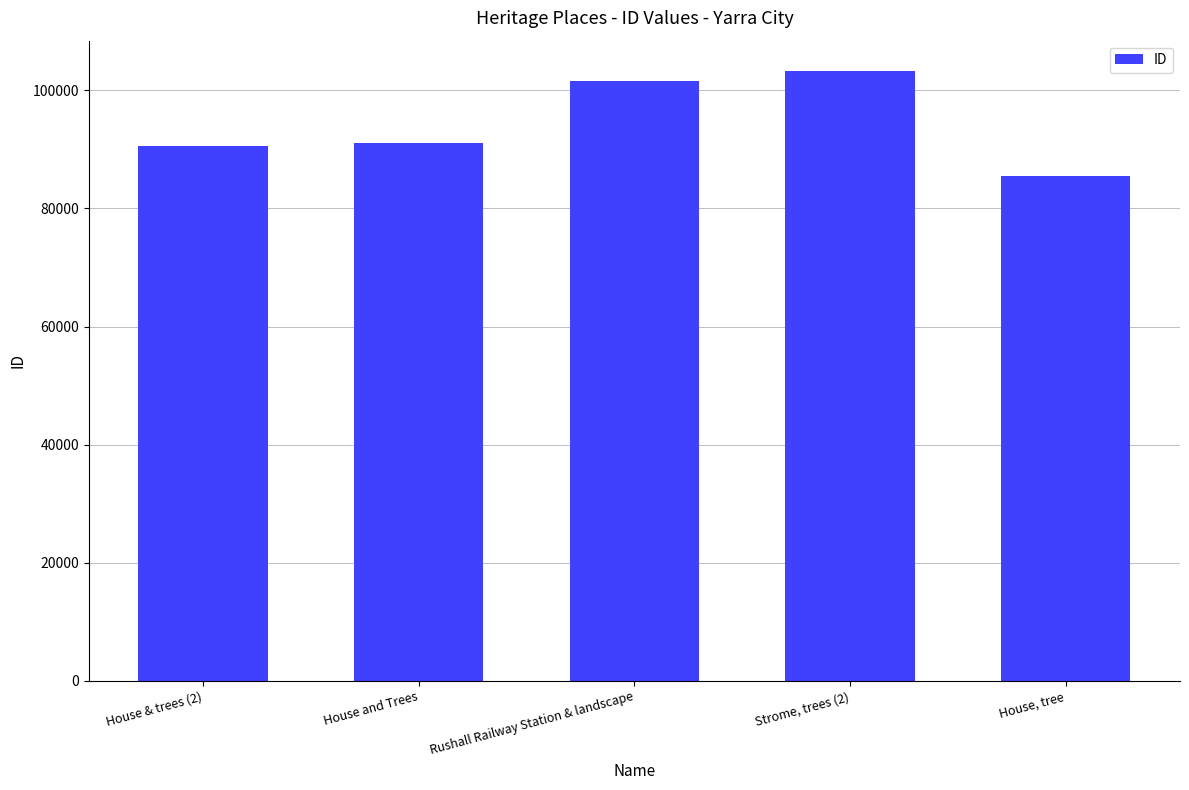

List the labels in order of value, largest first.

Strome, trees (2), Rushall Railway Station & landscape, House and Trees, House & trees (2), House, tree